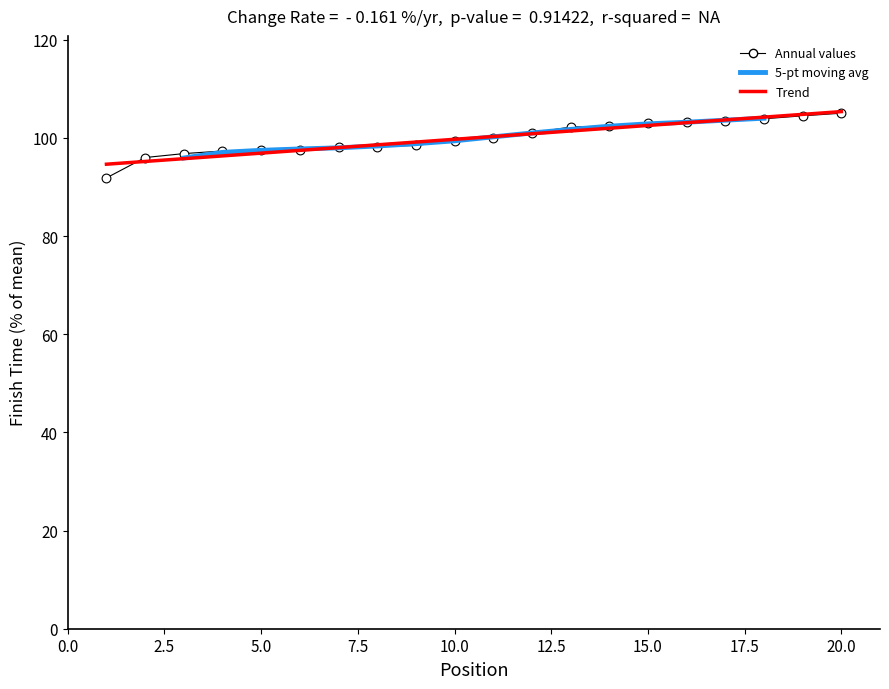

At how many categories does at least one series exceed 101?

9